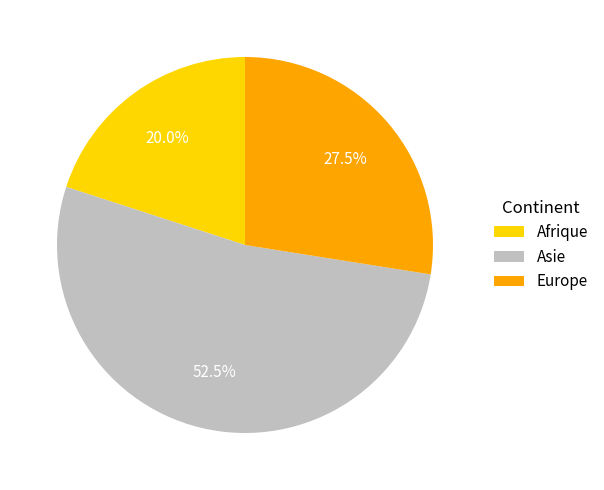

Which slice is the largest?

Asie